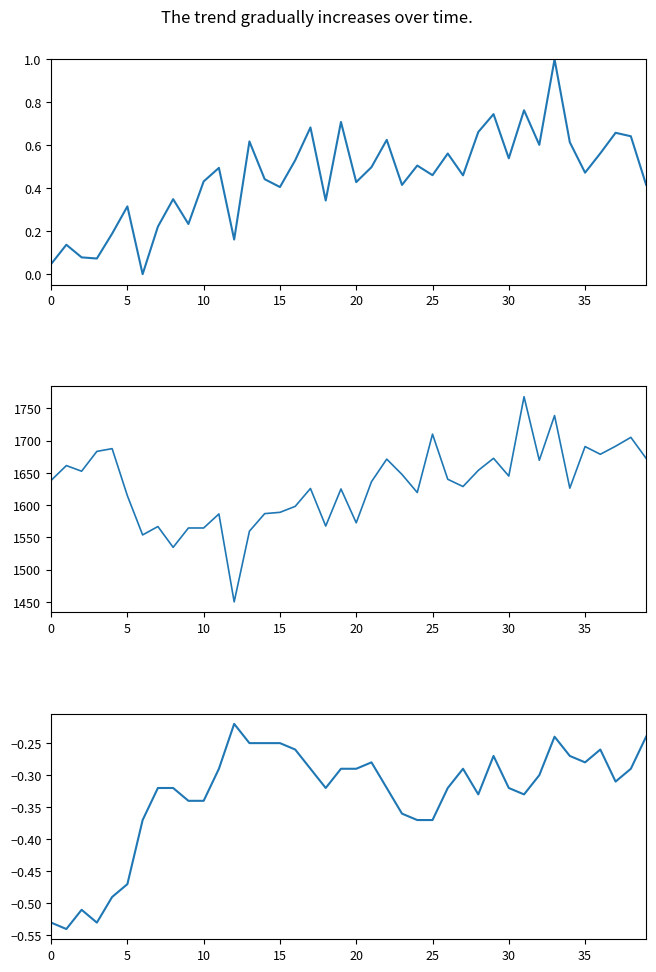

True or false: BME280_temperature and SDS_P2 cross at least once.

False